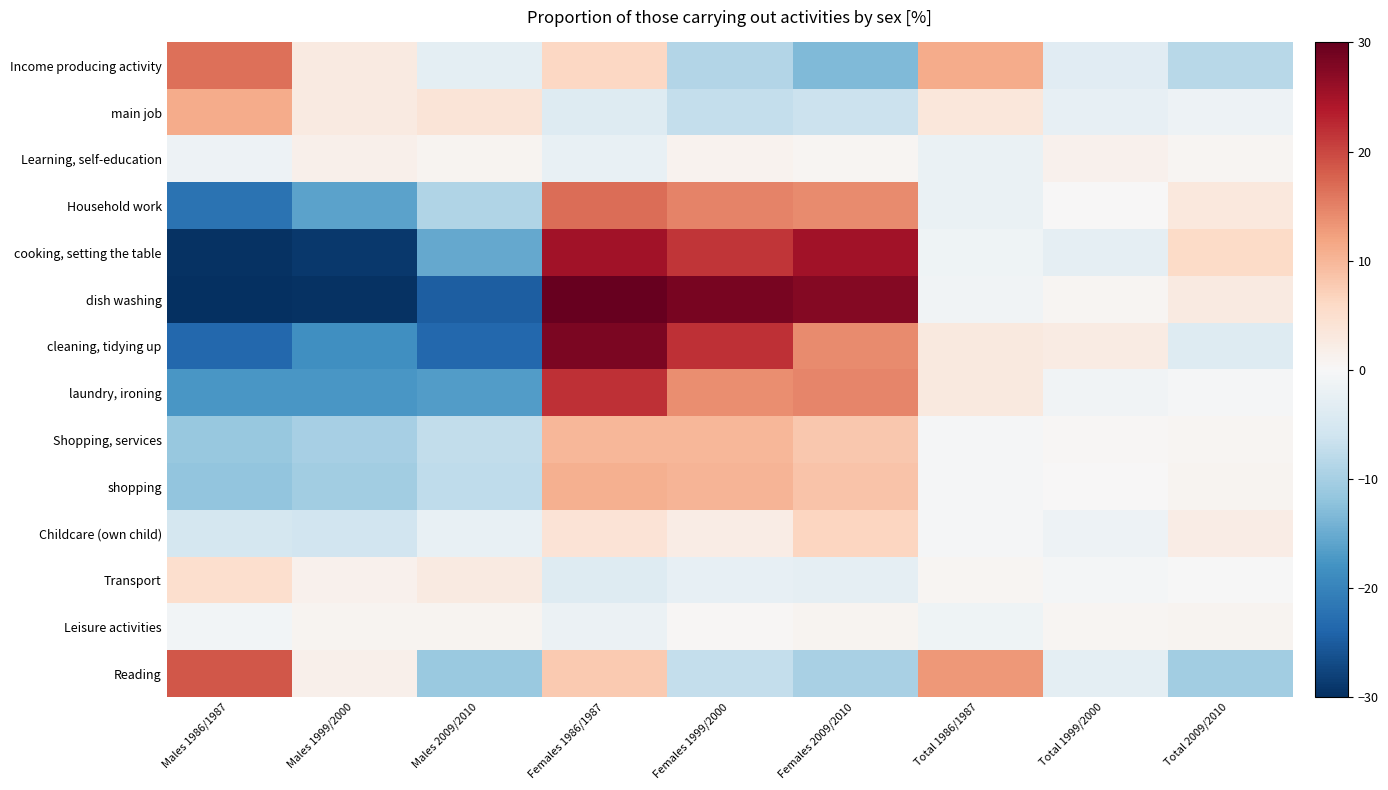

Reading right to left, transcribe all the data shown in this chart.

Income producing activity: Total 2009/2010=-8.3	Total 1999/2000=-3.3	Total 1986/1987=11.2	Females 2009/2010=-13.1	Females 1999/2000=-8.8	Females 1986/1987=6.3	Males 2009/2010=-2.9	Males 1999/2000=2.7	Males 1986/1987=16.5
main job: Total 2009/2010=-1.5	Total 1999/2000=-2.5	Total 1986/1987=3.4	Females 2009/2010=-6.5	Females 1999/2000=-7.3	Females 1986/1987=-3.8	Males 2009/2010=3.9	Males 1999/2000=2.7	Males 1986/1987=11.2
Learning, self-education: Total 2009/2010=0.6	Total 1999/2000=1.2	Total 1986/1987=-1.9	Females 2009/2010=0.5	Females 1999/2000=1.1	Females 1986/1987=-2.2	Males 2009/2010=0.7	Males 1999/2000=1.4	Males 1986/1987=-1.5
Household work: Total 2009/2010=3.2	Total 1999/2000=0.1	Total 1986/1987=-2.0	Females 2009/2010=14.3	Females 1999/2000=14.9	Females 1986/1987=16.8	Males 2009/2010=-8.9	Males 1999/2000=-16.0	Males 1986/1987=-22.1
cooking, setting the table: Total 2009/2010=5.8	Total 1999/2000=-2.8	Total 1986/1987=-1.3	Females 2009/2010=25.2	Females 1999/2000=21.5	Females 1986/1987=25.2	Males 2009/2010=-15.3	Males 1999/2000=-29.1	Males 1986/1987=-29.6
dish washing: Total 2009/2010=2.6	Total 1999/2000=0.5	Total 1986/1987=-1.0	Females 2009/2010=27.6	Females 1999/2000=28.4	Females 1986/1987=30.2	Males 2009/2010=-24.8	Males 1999/2000=-29.6	Males 1986/1987=-34.3
cleaning, tidying up: Total 2009/2010=-4.0	Total 1999/2000=2.5	Total 1986/1987=3.0	Females 2009/2010=14.1	Females 1999/2000=21.8	Females 1986/1987=28.1	Males 2009/2010=-23.7	Males 1999/2000=-18.4	Males 1986/1987=-23.7
laundry, ironing: Total 2009/2010=-0.4	Total 1999/2000=-1.1	Total 1986/1987=2.9	Females 2009/2010=14.6	Females 1999/2000=14.0	Females 1986/1987=21.9	Males 2009/2010=-16.7	Males 1999/2000=-17.5	Males 1986/1987=-17.3
Shopping, services: Total 2009/2010=0.7	Total 1999/2000=0.4	Total 1986/1987=-0.3	Females 2009/2010=8.0	Females 1999/2000=9.9	Females 1986/1987=10.0	Males 2009/2010=-7.4	Males 1999/2000=-9.9	Males 1986/1987=-11.3
shopping: Total 2009/2010=0.8	Total 1999/2000=0.2	Total 1986/1987=-0.3	Females 2009/2010=8.6	Females 1999/2000=10.1	Females 1986/1987=10.6	Males 2009/2010=-7.7	Males 1999/2000=-10.5	Males 1986/1987=-11.9
Childcare (own child): Total 2009/2010=2.3	Total 1999/2000=-1.6	Total 1986/1987=-0.5	Females 2009/2010=6.5	Females 1999/2000=2.3	Females 1986/1987=4.1	Males 2009/2010=-2.2	Males 1999/2000=-5.8	Males 1986/1987=-5.4
Transport: Total 2009/2010=-0.0	Total 1999/2000=-0.6	Total 1986/1987=0.6	Females 2009/2010=-2.7	Females 1999/2000=-2.5	Females 1986/1987=-3.8	Males 2009/2010=2.8	Males 1999/2000=1.4	Males 1986/1987=5.2
Leisure activities: Total 2009/2010=0.7	Total 1999/2000=0.5	Total 1986/1987=-1.4	Females 2009/2010=0.7	Females 1999/2000=0.4	Females 1986/1987=-1.8	Males 2009/2010=0.7	Males 1999/2000=0.7	Males 1986/1987=-0.9
Reading: Total 2009/2010=-10.4	Total 1999/2000=-3.0	Total 1986/1987=13.0	Females 2009/2010=-9.7	Females 1999/2000=-7.1	Females 1986/1987=7.8	Males 2009/2010=-11.1	Males 1999/2000=1.5	Males 1986/1987=18.7